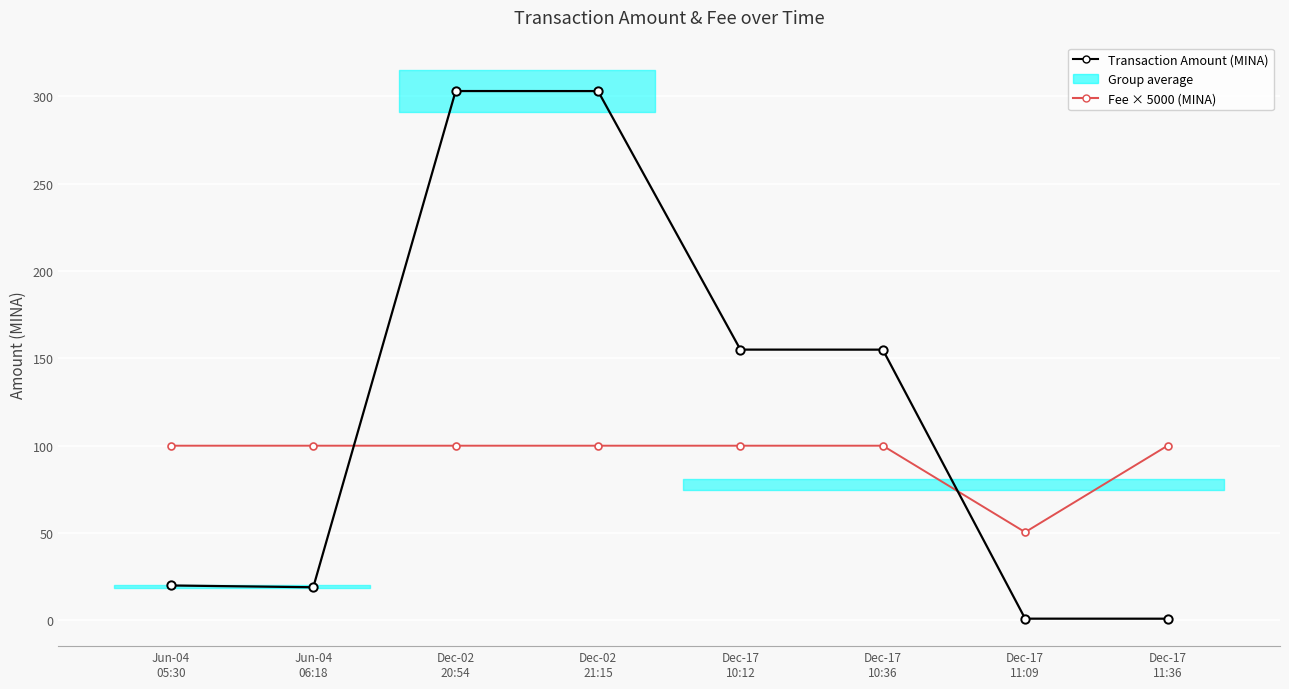

Where is the first local minimum for Transaction Amount (MINA)?

Jun-04
06:18